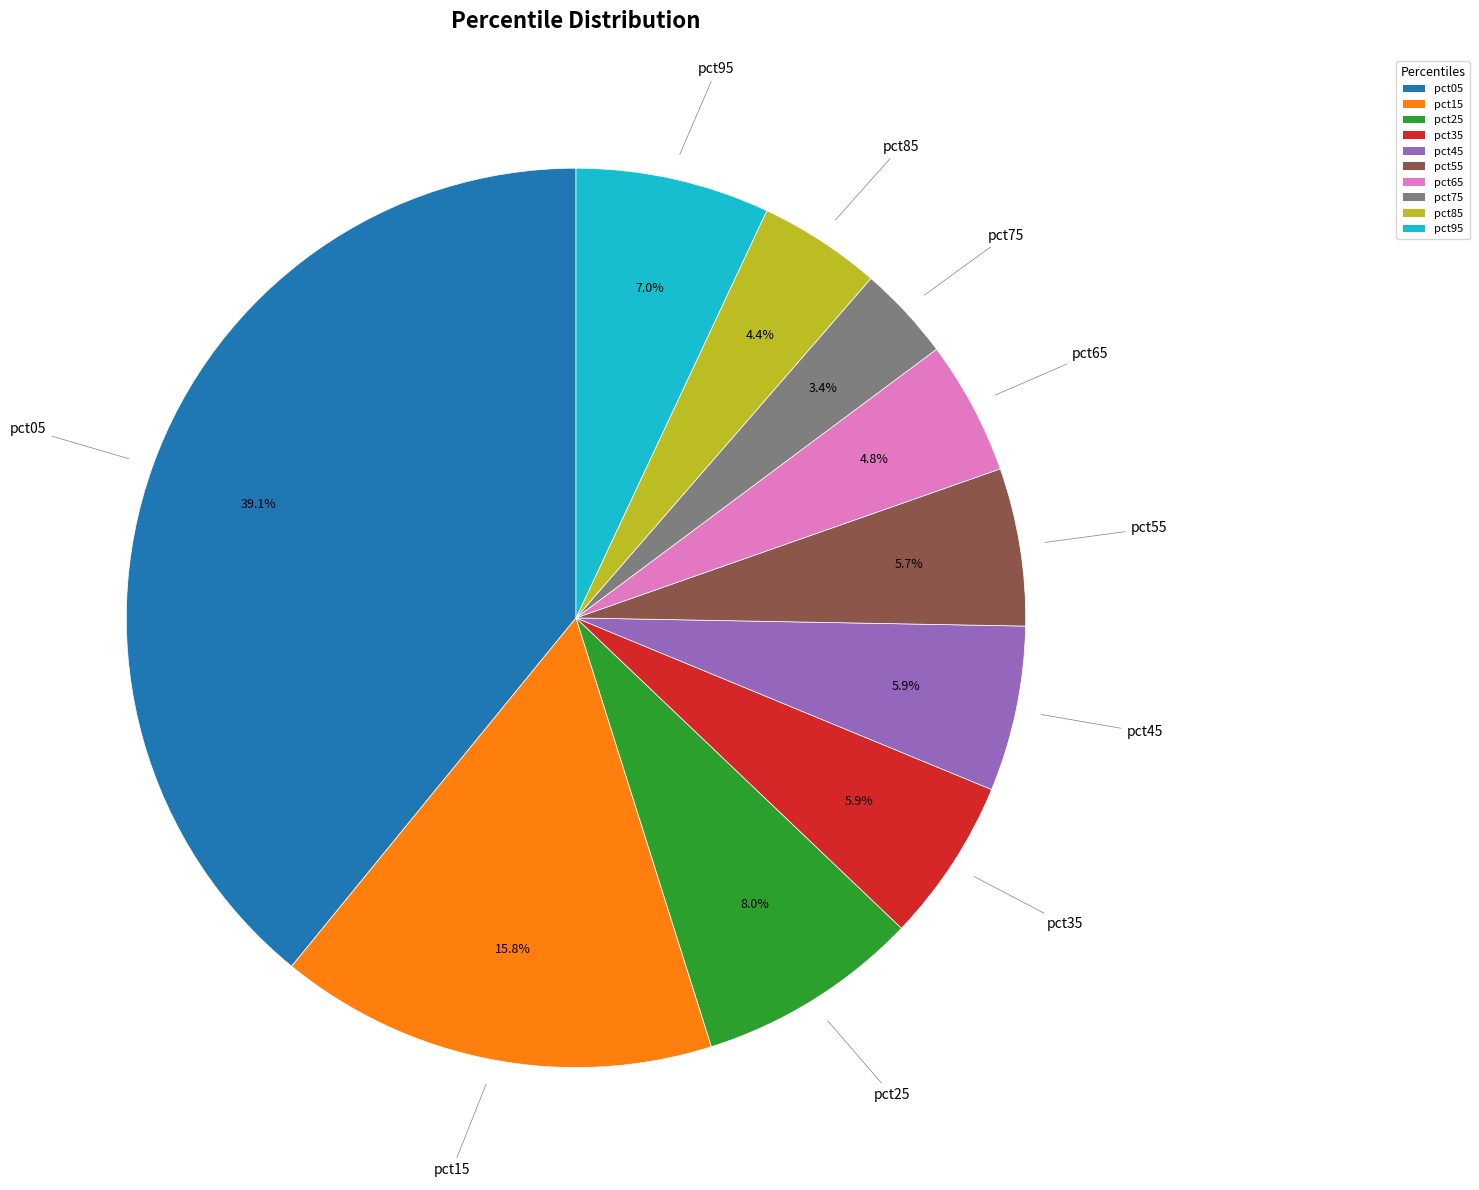

Between pct05 and pct45, which is larger?

pct05